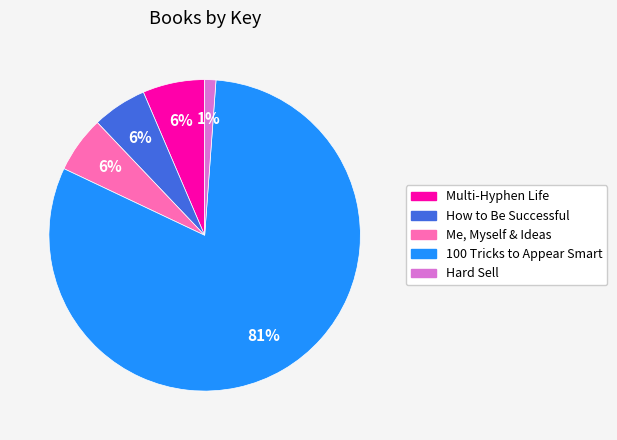

What is the largest slice in the pie chart?

100 Tricks to Appear Smart